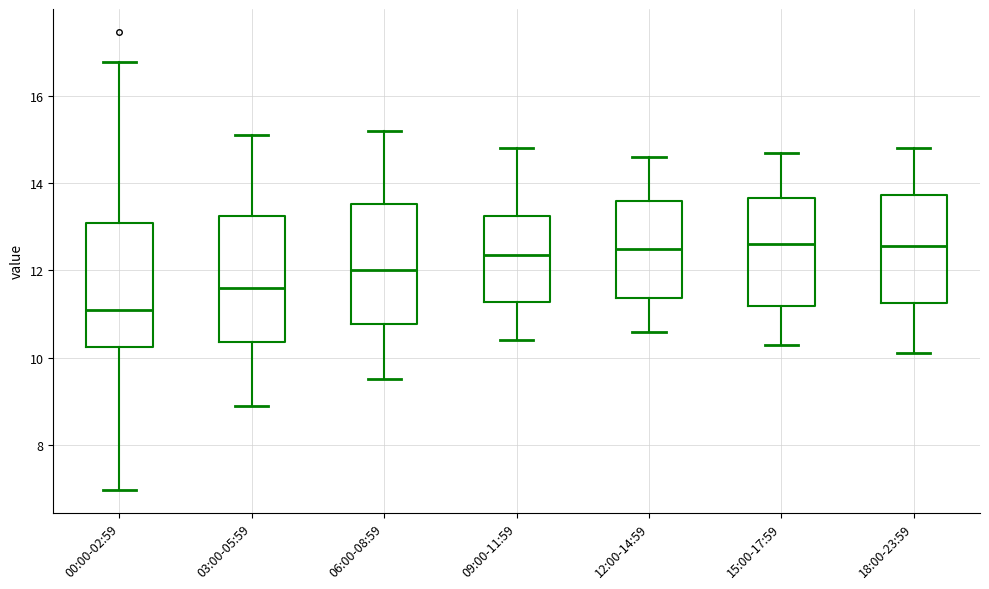

Where does the upper whisker of the box for 18:00-23:59 end on the y-axis? The values are not printed on the chart, so give them approximately, as read against the axis.

14.8